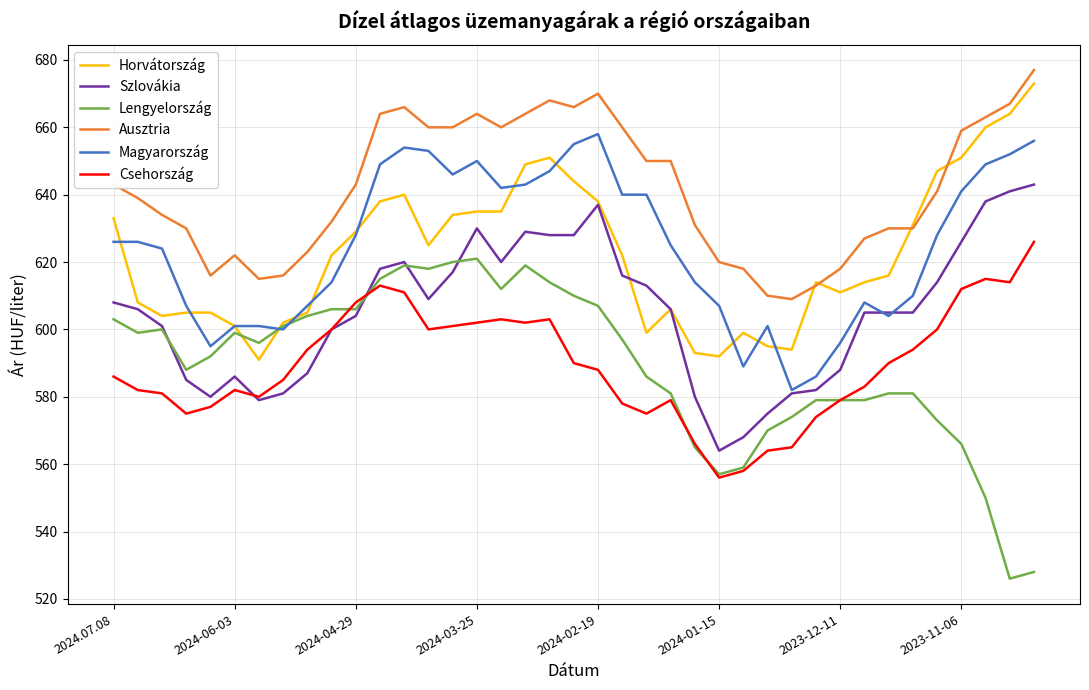

True or false: Magyarország and Csehország intersect in this chart.

False